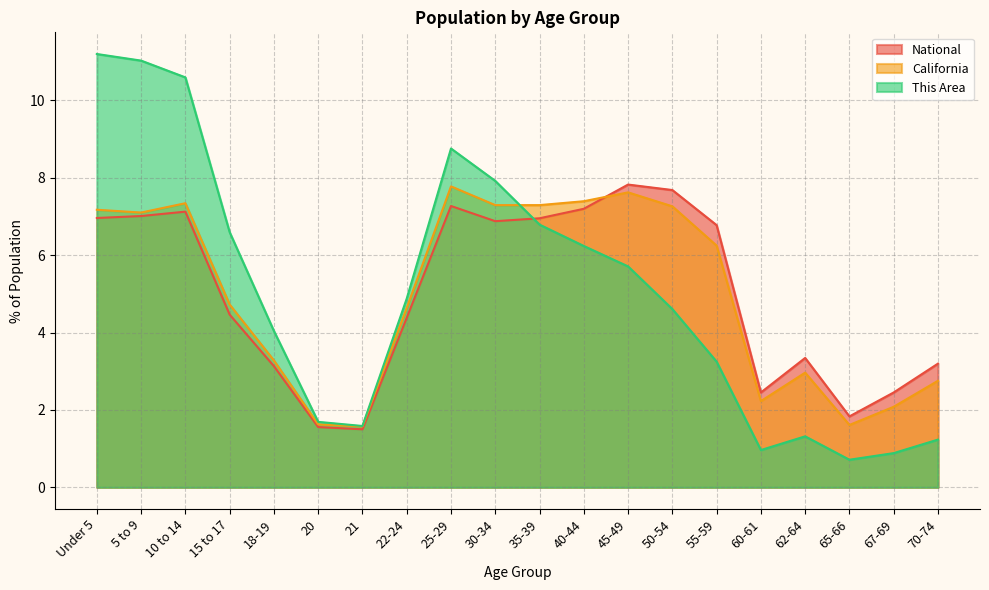

Reading left to right, transcribe all the data shown in this chart.

This Area: Under 5=11.2	5 to 9=11.0	10 to 14=10.6	15 to 17=6.6	18-19=4.0	20=1.7	21=1.6	22-24=4.9	25-29=8.8	30-34=7.9	35-39=6.8	40-44=6.2	45-49=5.7	50-54=4.6	55-59=3.2	60-61=1.0	62-64=1.3	65-66=0.7	67-69=0.9	70-74=1.2
California: Under 5=7.2	5 to 9=7.1	10 to 14=7.3	15 to 17=4.7	18-19=3.3	20=1.6	21=1.6	22-24=4.6	25-29=7.8	30-34=7.3	35-39=7.3	40-44=7.4	45-49=7.6	50-54=7.3	55-59=6.2	60-61=2.2	62-64=3.0	65-66=1.6	67-69=2.1	70-74=2.8
National: Under 5=7.0	5 to 9=7.0	10 to 14=7.1	15 to 17=4.5	18-19=3.1	20=1.6	21=1.5	22-24=4.4	25-29=7.3	30-34=6.9	35-39=7.0	40-44=7.2	45-49=7.8	50-54=7.7	55-59=6.8	60-61=2.5	62-64=3.3	65-66=1.8	67-69=2.5	70-74=3.2